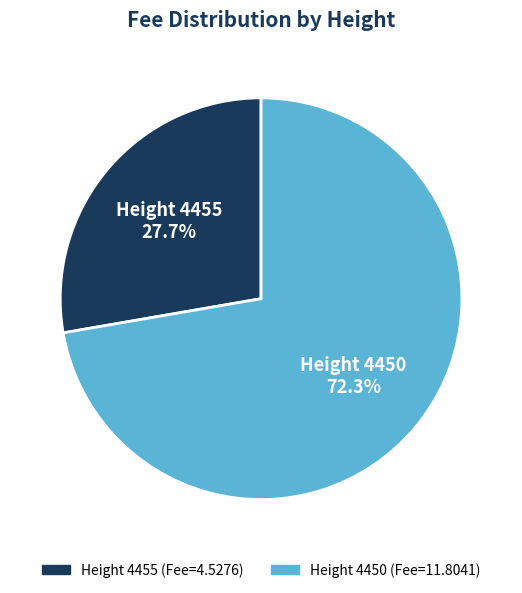

Is Height 4455 the majority of the pie?

No